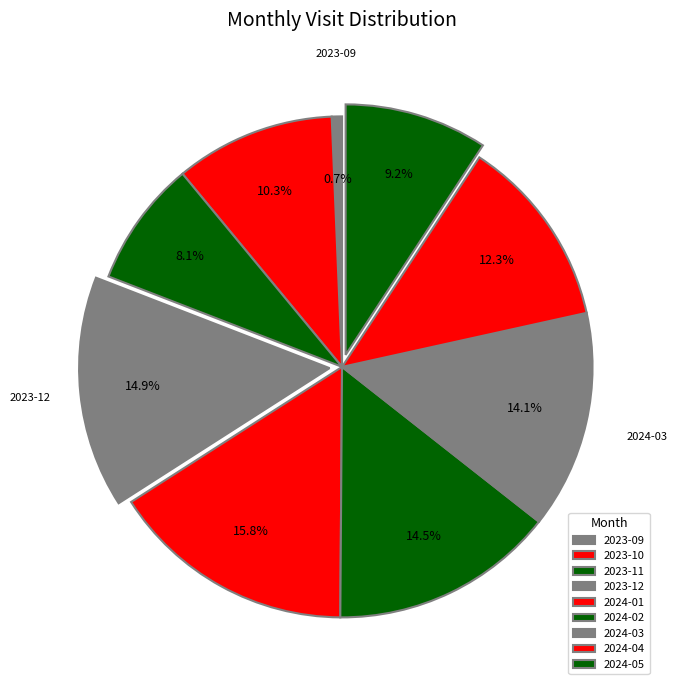

What percentage is NOT represented by 2024-05?

90.8%